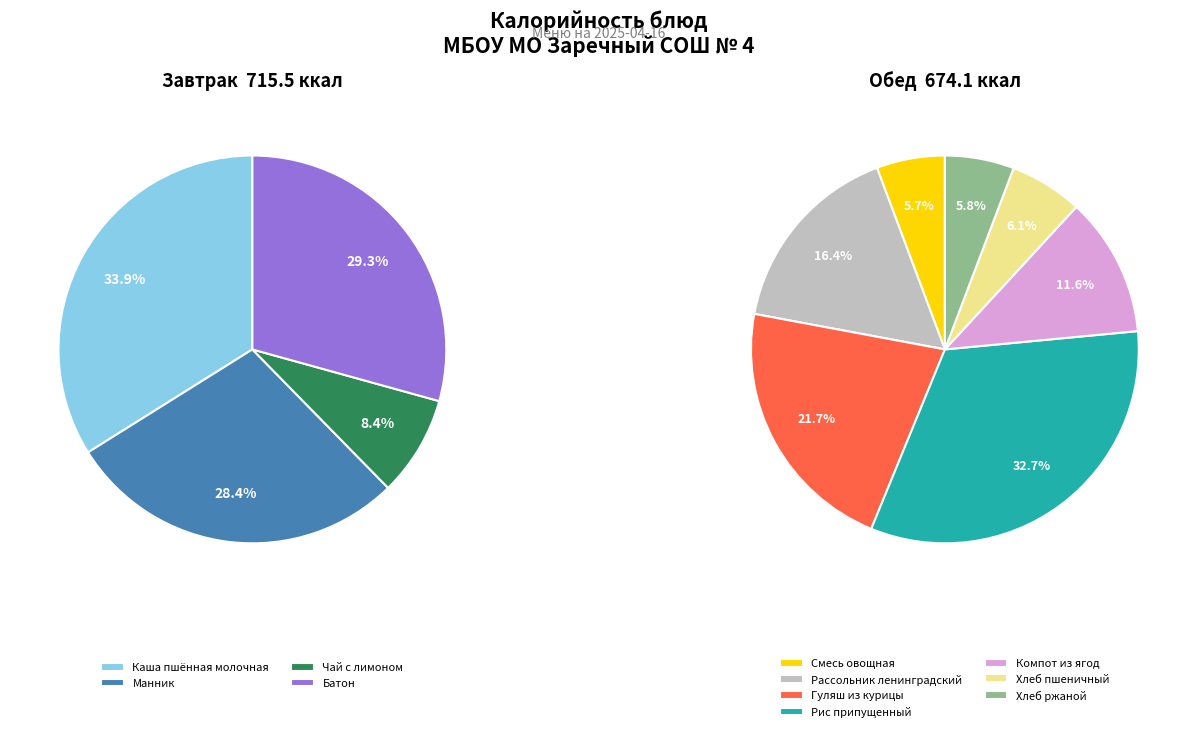

Is there any slice that represents more than half of the pie?

No